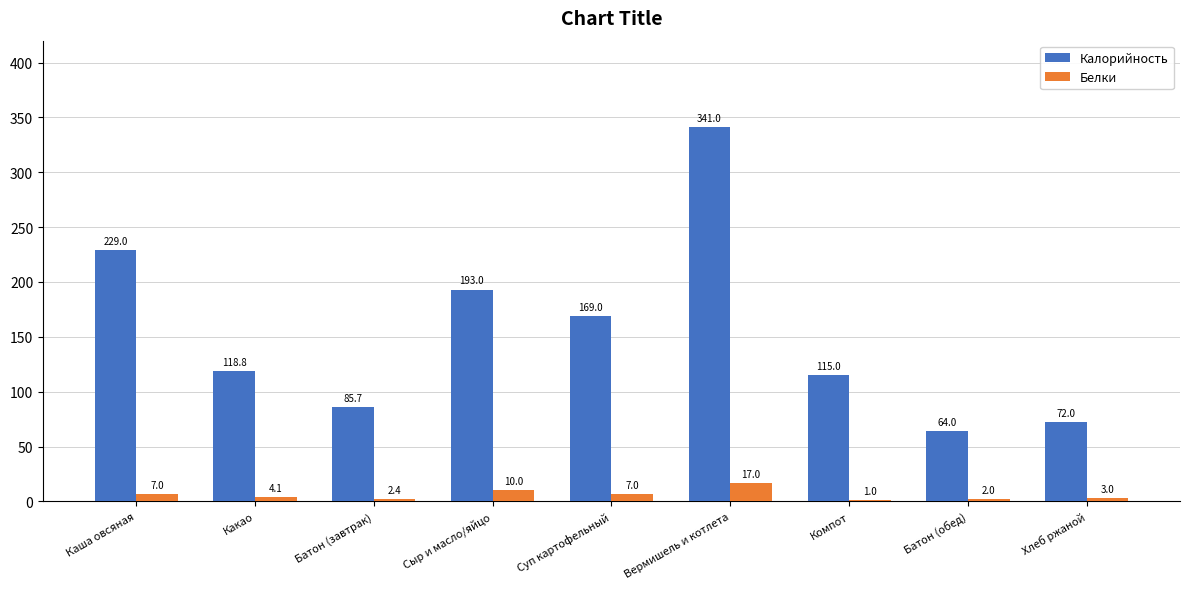

Which series has the largest total across all categories?

Калорийность